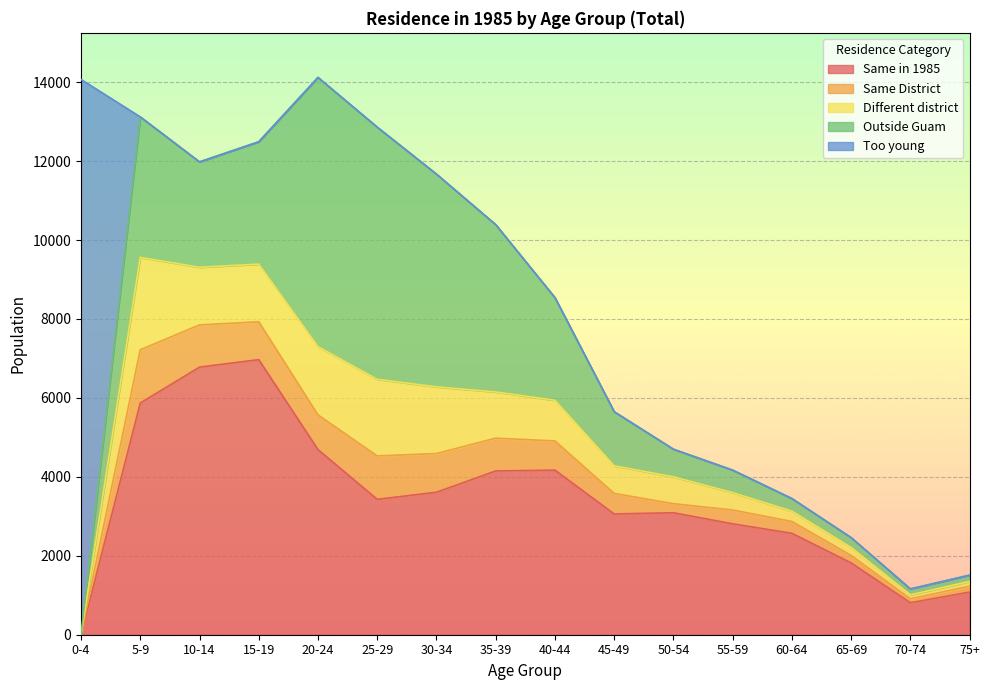

Which series has the largest range (max minus min)?

Too young